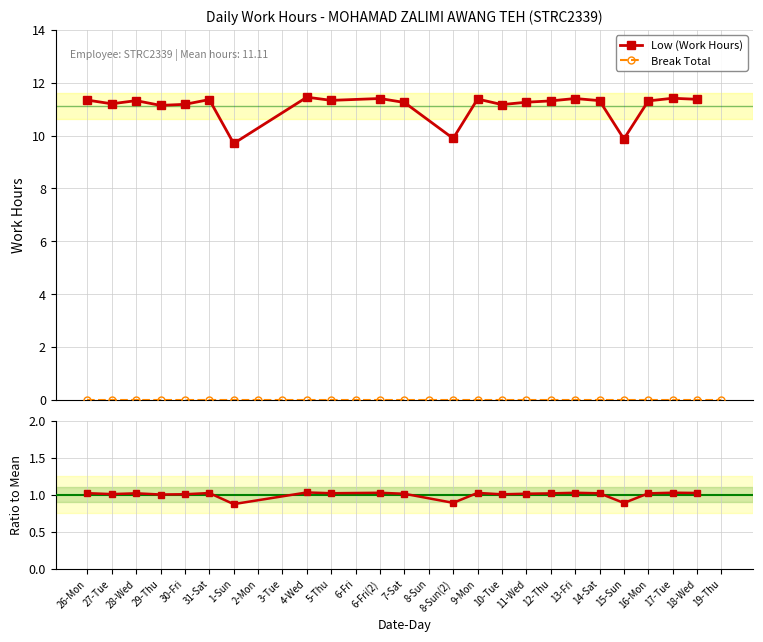

Reading left to right, list all the values displayed in this chart.

Low (Work Hours): 26-Mon=11.3	27-Tue=11.2	28-Wed=11.3	29-Thu=11.1	30-Fri=11.2	31-Sat=11.4	1-Sun=9.7	2-Mon=0.0	3-Tue=0.0	4-Wed=11.4	5-Thu=11.3	6-Fri=0.0	6-Fri(2)=11.4	7-Sat=11.2	8-Sun=0.0	8-Sun(2)=9.9	9-Mon=11.4	10-Tue=11.2	11-Wed=11.3	12-Thu=11.3	13-Fri=11.4	14-Sat=11.3	15-Sun=9.9	16-Mon=11.3	17-Tue=11.4	18-Wed=11.4	19-Thu=0.0
Break Total: 26-Mon=0.0	27-Tue=0.0	28-Wed=0.0	29-Thu=0.0	30-Fri=0.0	31-Sat=0.0	1-Sun=0.0	2-Mon=0.0	3-Tue=0.0	4-Wed=0.0	5-Thu=0.0	6-Fri=0.0	6-Fri(2)=0.0	7-Sat=0.0	8-Sun=0.0	8-Sun(2)=0.0	9-Mon=0.0	10-Tue=0.0	11-Wed=0.0	12-Thu=0.0	13-Fri=0.0	14-Sat=0.0	15-Sun=0.0	16-Mon=0.0	17-Tue=0.0	18-Wed=0.0	19-Thu=0.0